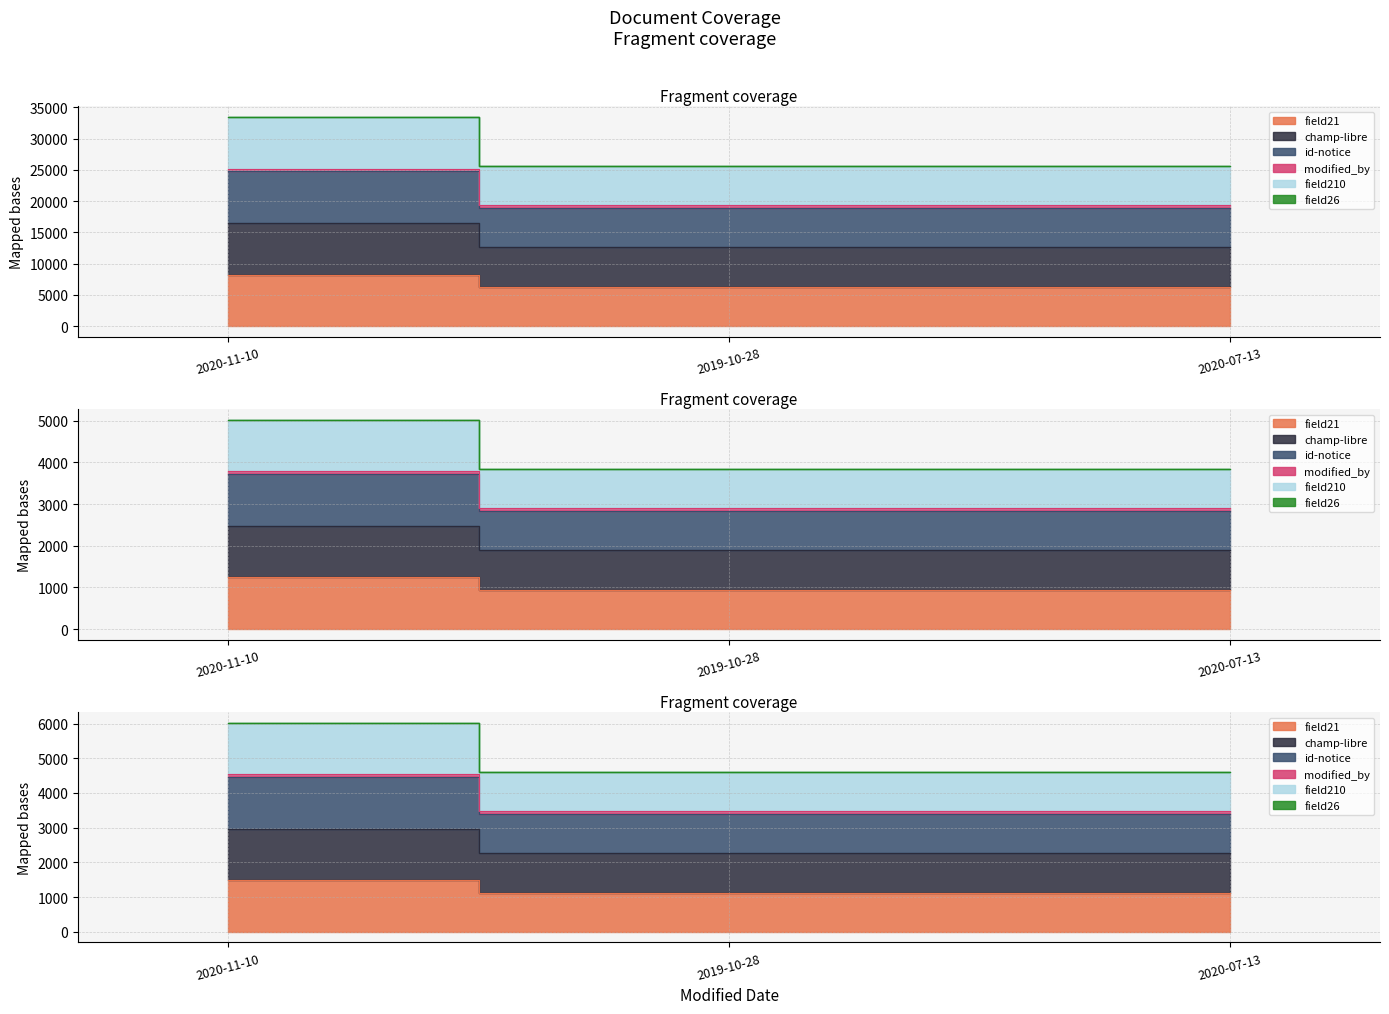

The value of field21 at 2020-07-13 is 6301.0. True or false?

True